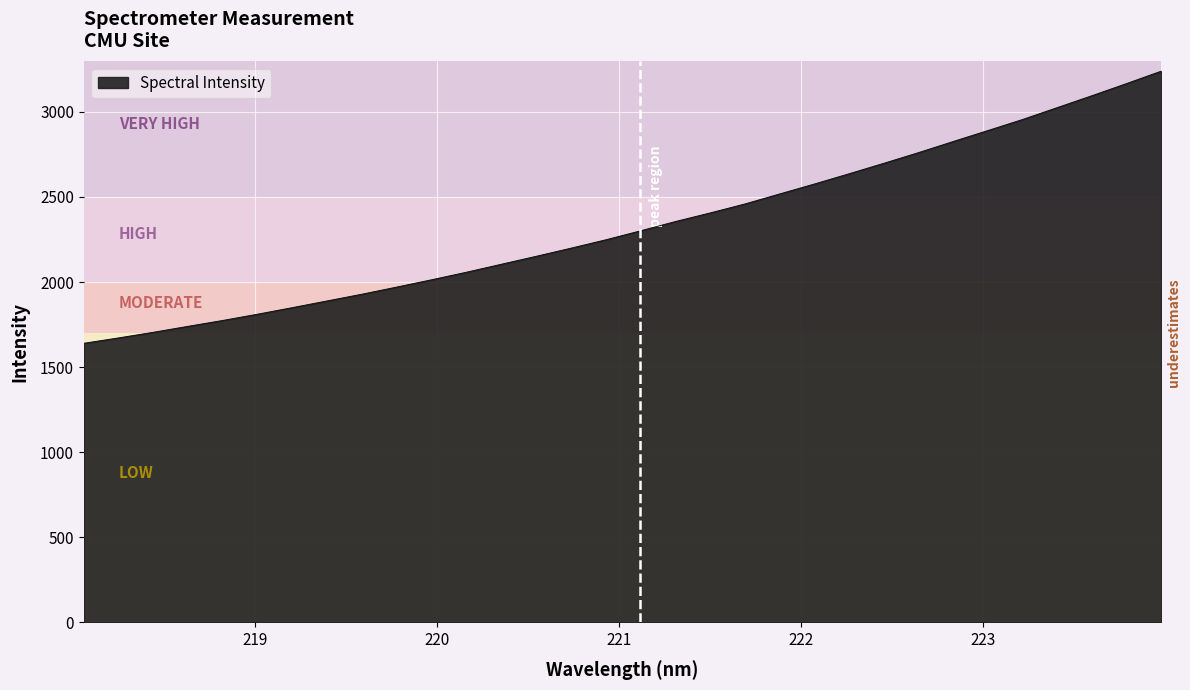

What is the maximum value shown in the chart?

3239.6